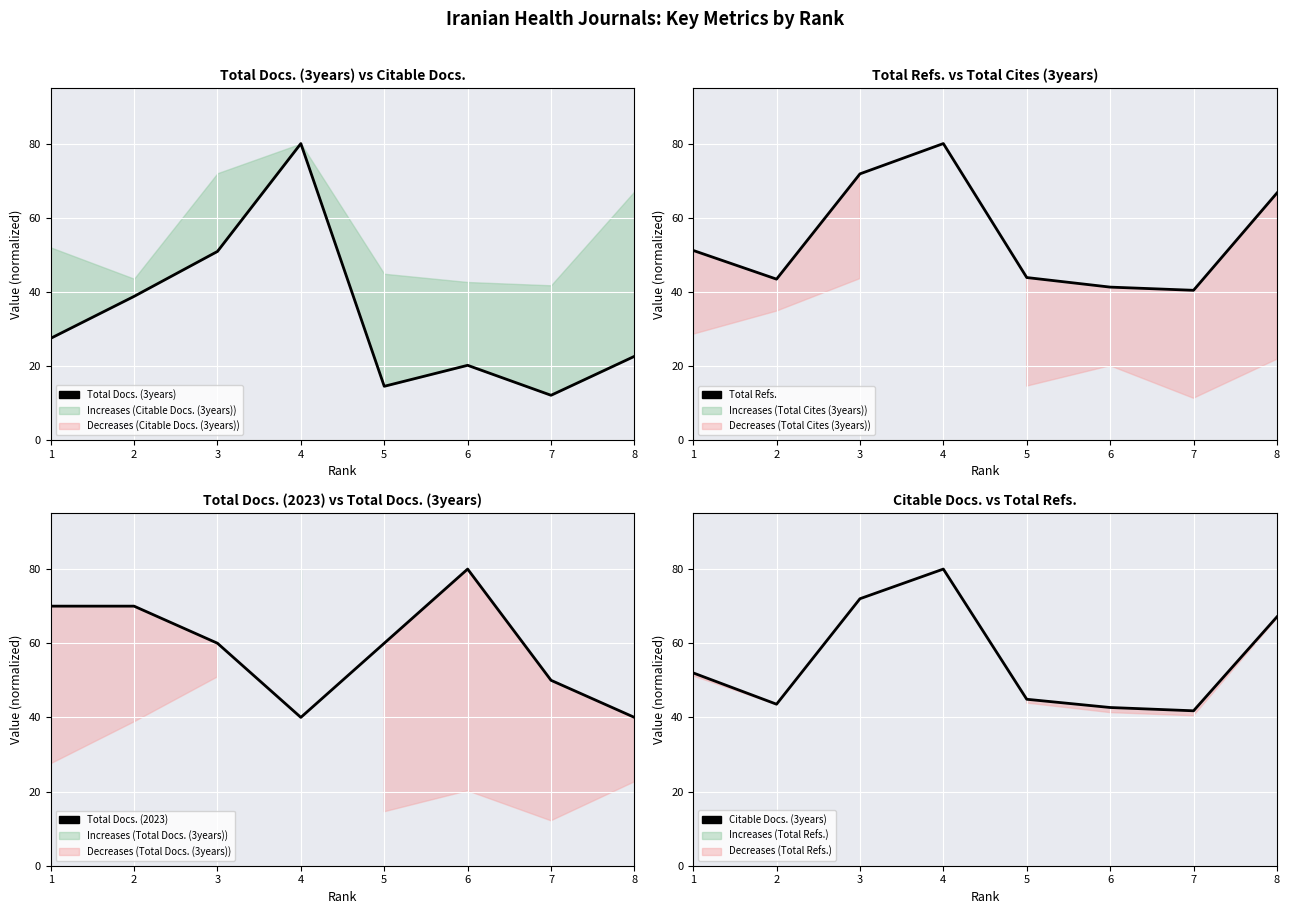

What is the difference between the maximum and second lowest values in the Citable Docs. (3years) series?

37.3